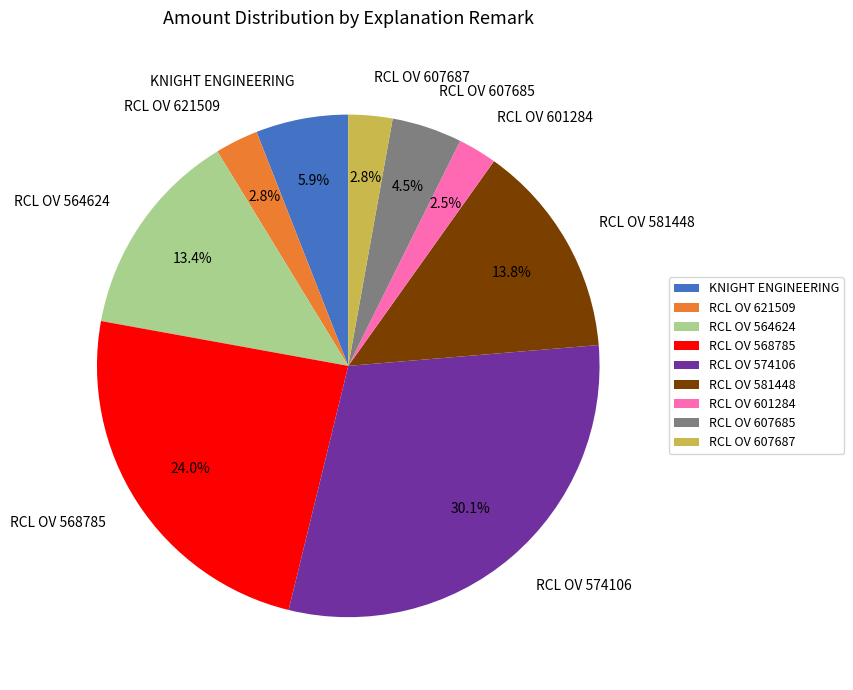

Which has a higher value, RCL OV 564624 or KNIGHT ENGINEERING?

RCL OV 564624